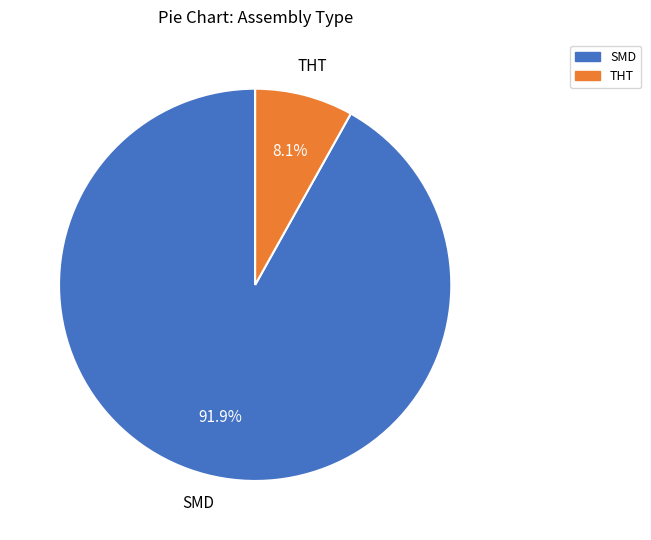

Rank the categories by value from highest to lowest.

SMD, THT